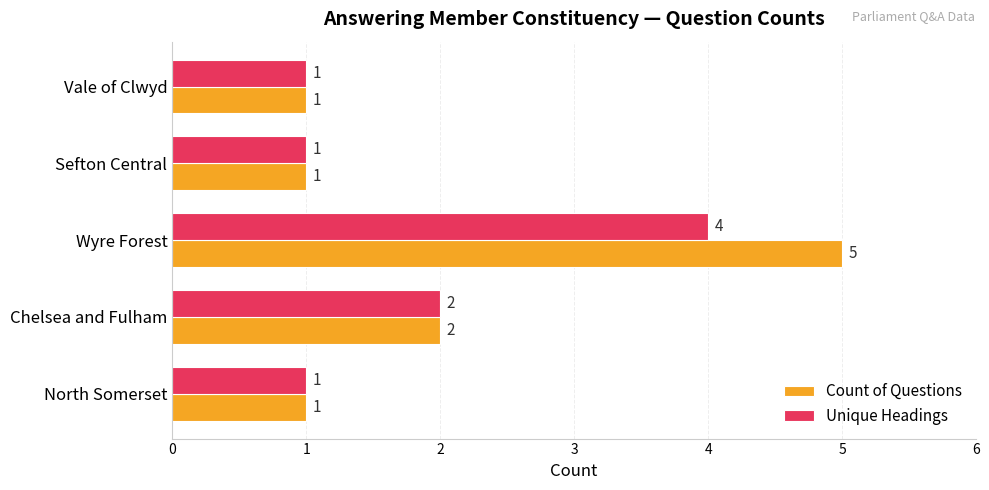

Where is Count of Questions nearest to the value 3?

Chelsea and Fulham